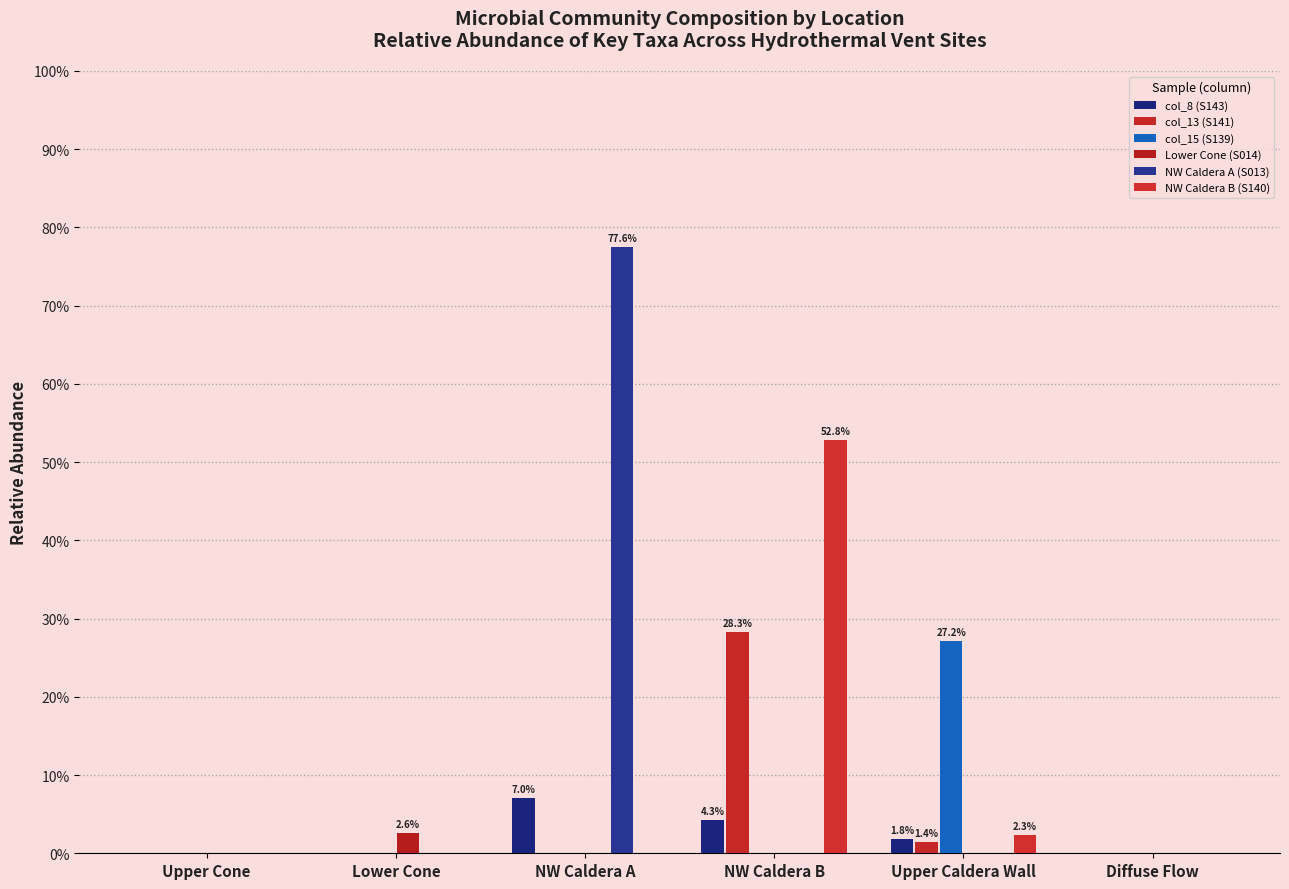

Does the chart contain stacked bars?

No